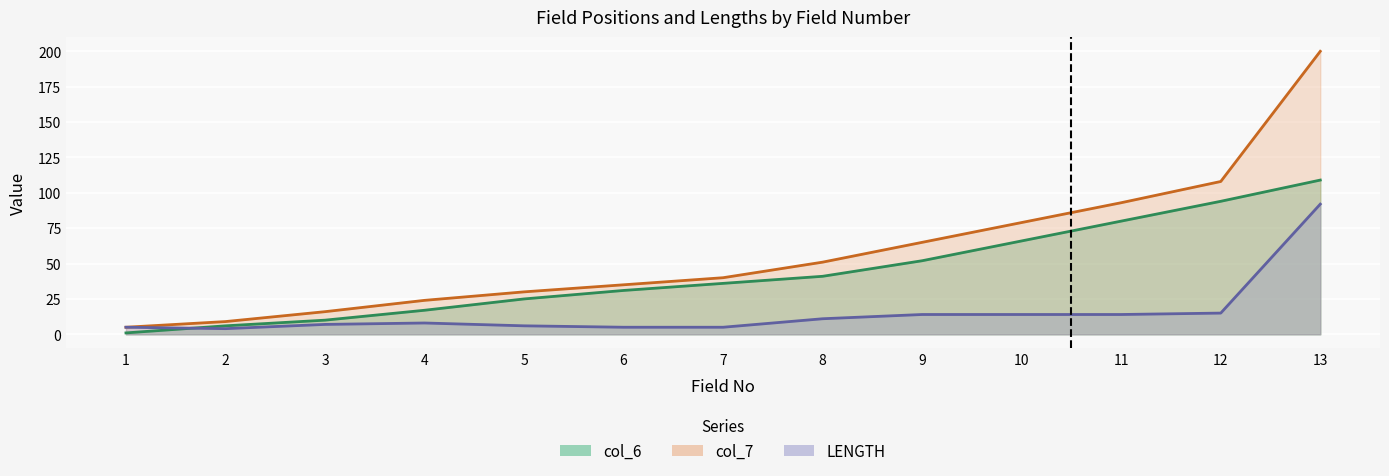

What value does the LENGTH series have at 11, to the nearest 5?

15